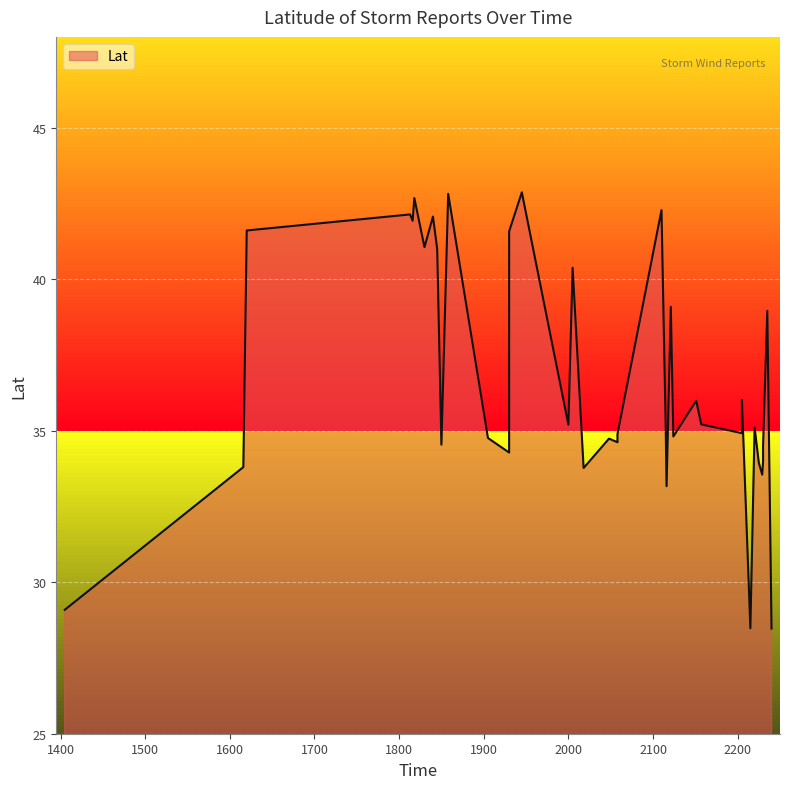

How many interior local peaks (higher than both neighbors) does the data have?

13